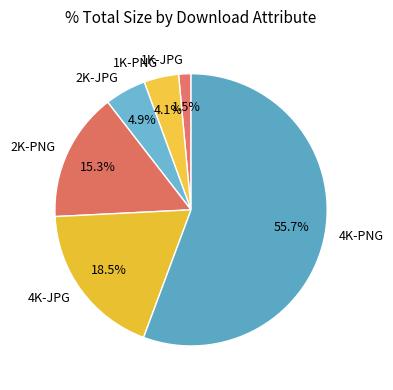

Approximately how many times larger is the value at 4K-PNG compared to 4K-JPG?

3.0